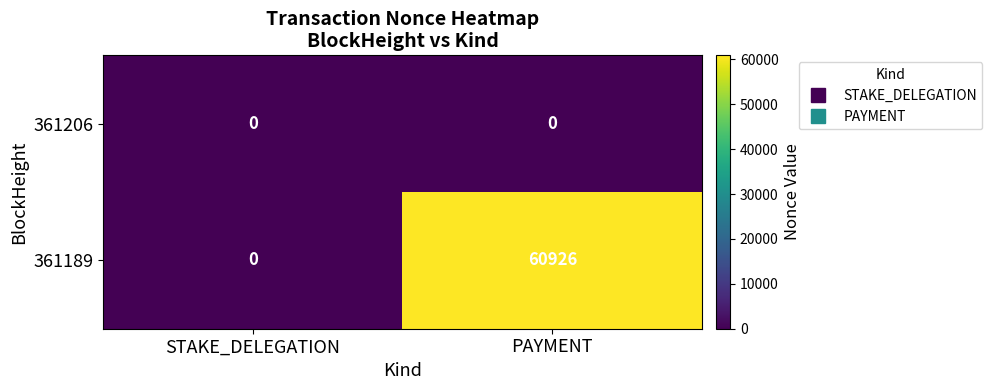

Reading left to right, list all the values displayed in this chart.

361206: STAKE_DELEGATION=0	PAYMENT=0
361189: STAKE_DELEGATION=0	PAYMENT=60926